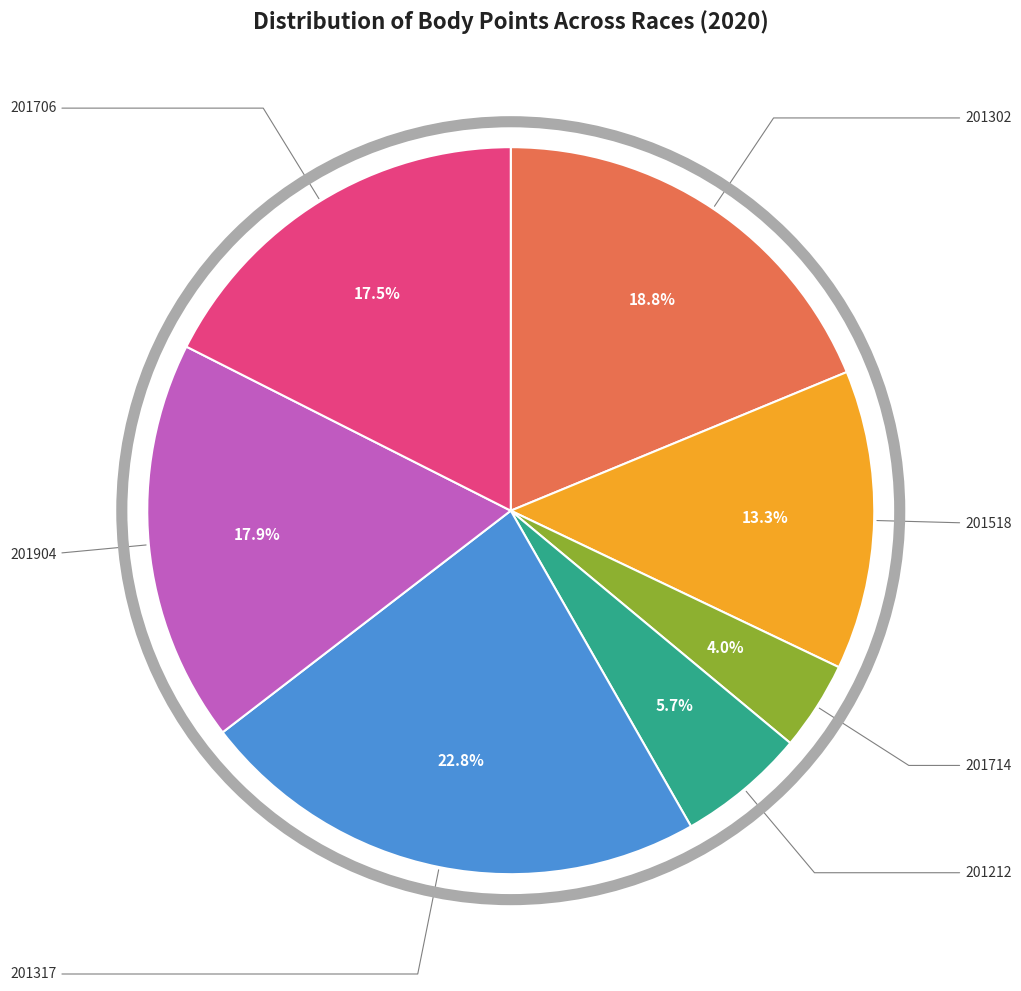

Does any single category account for the majority?

No